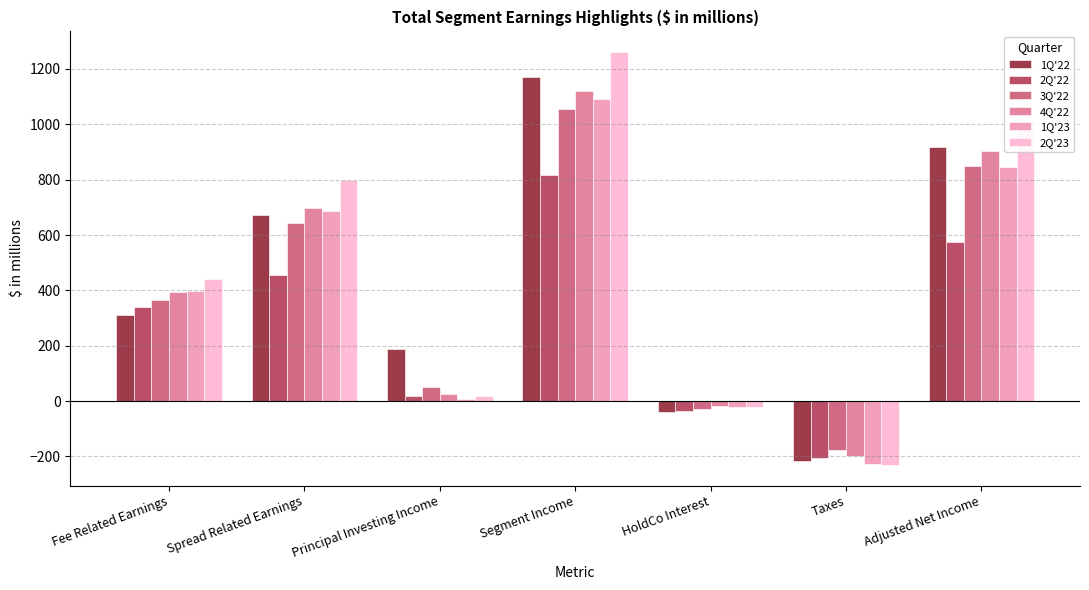

What is the smallest value displayed?

-231